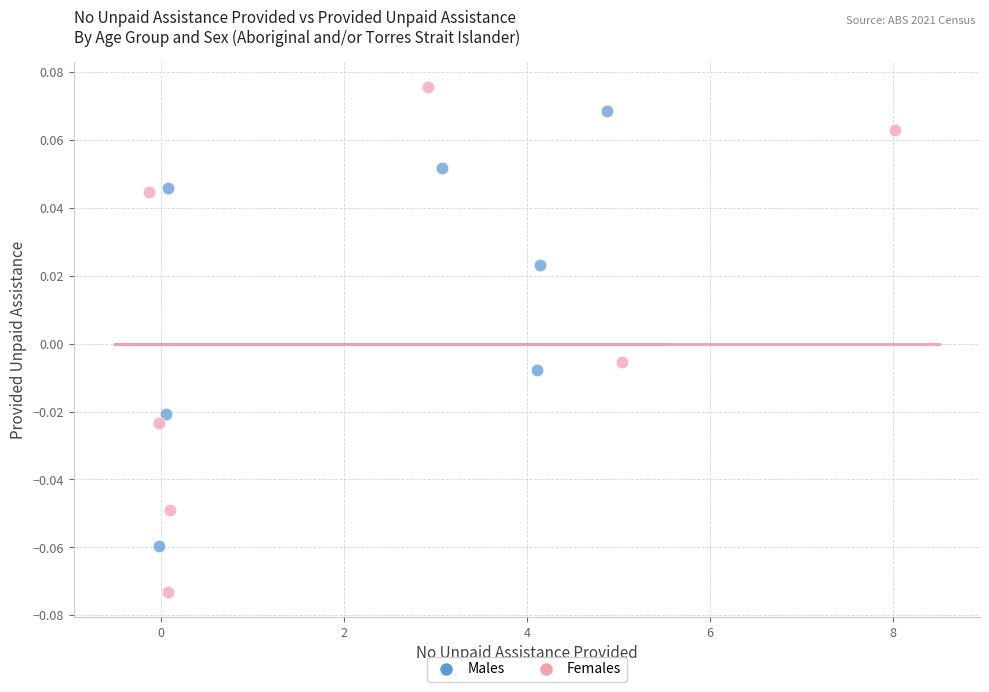

Which series contains the lowest Y value?

Females